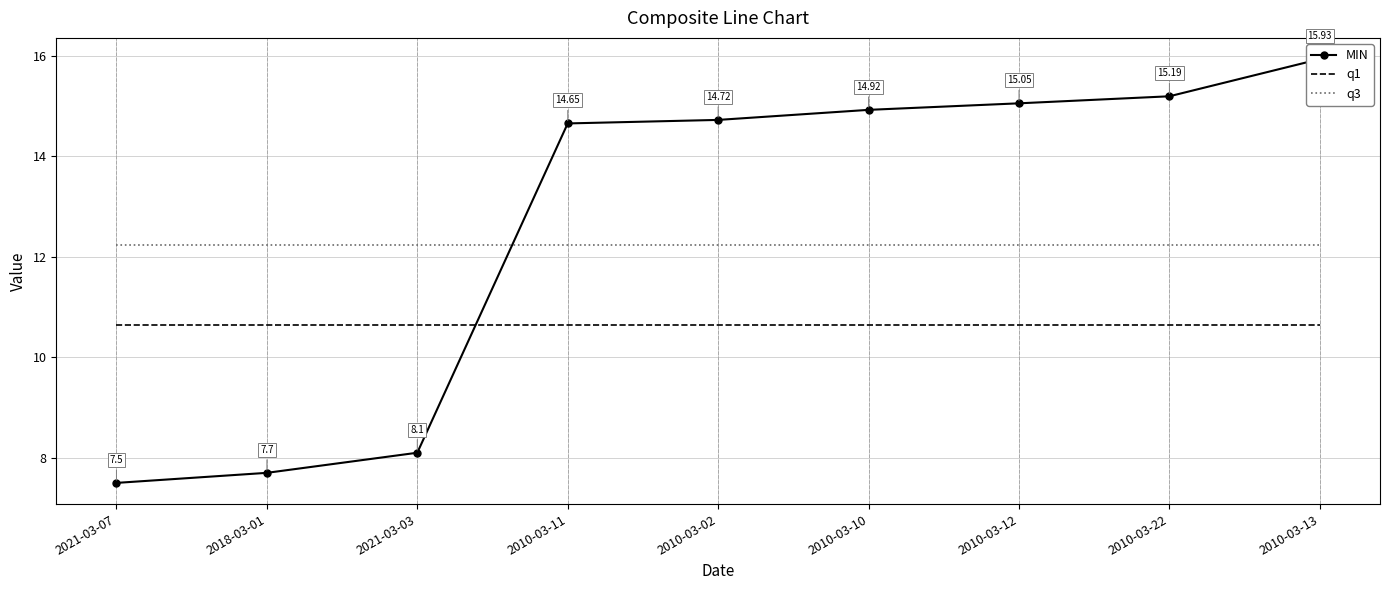

True or false: q1 and MIN intersect in this chart.

True